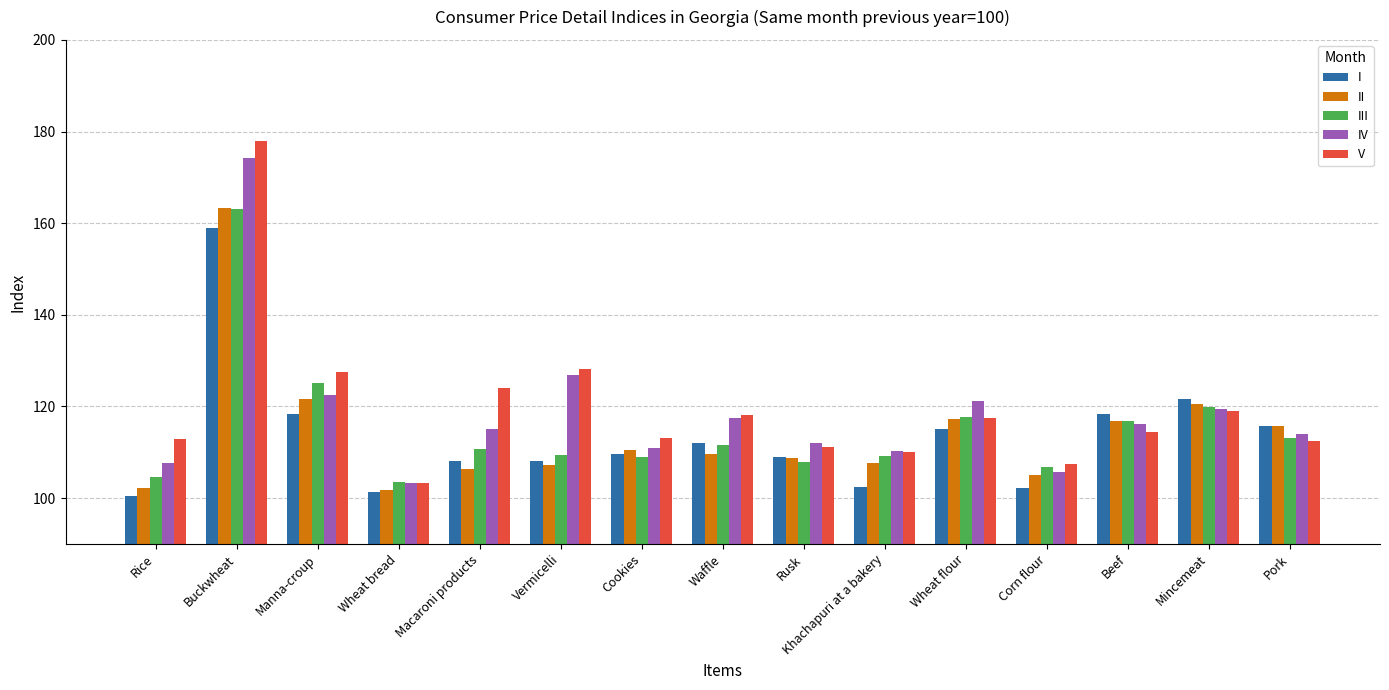

Count the number of data series in this chart.

5